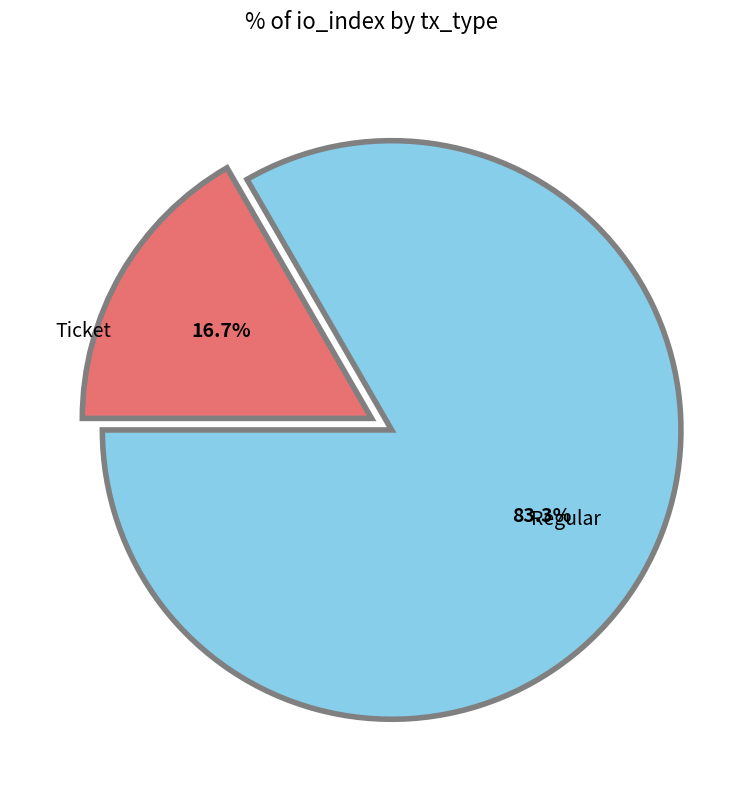

To the nearest percent, what is the average slice percentage?

50%